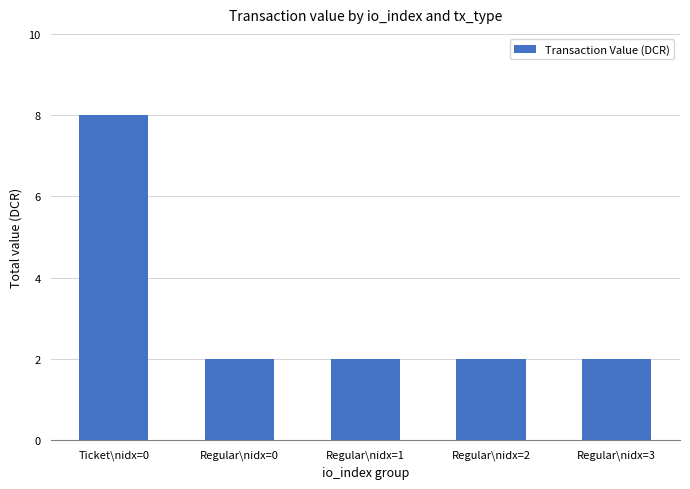

What position from the left is Regular\nidx=2?

4